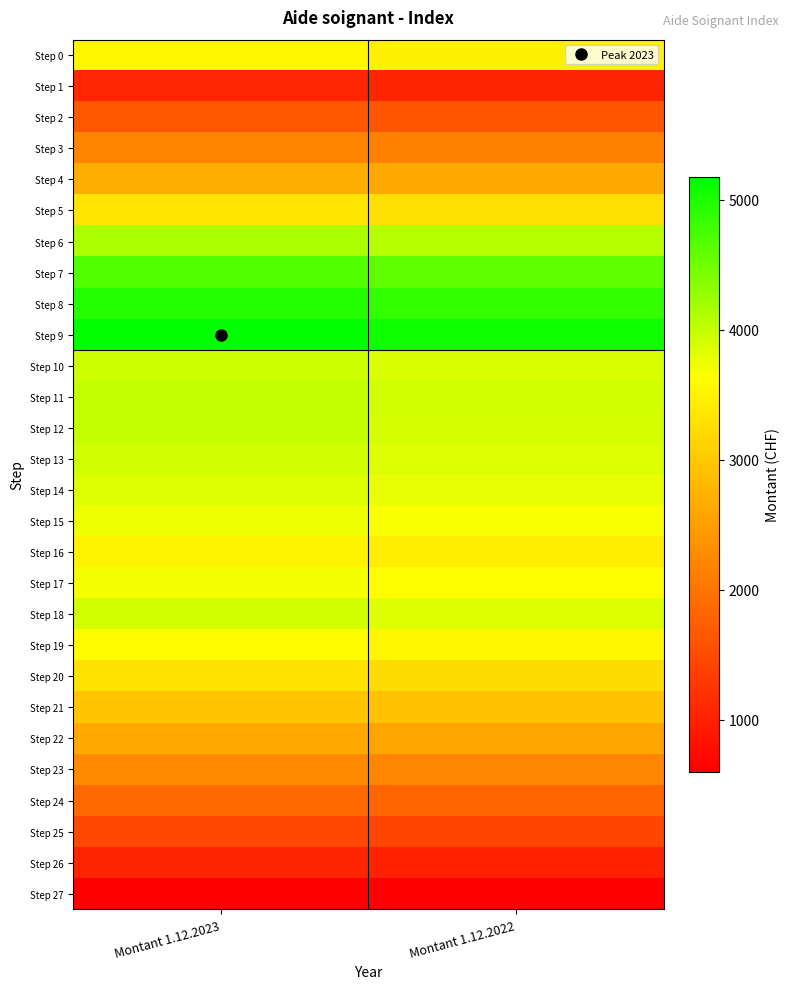

Which series changed the most between Montant 1.12.2023 and Montant 1.12.2022?

Step 9